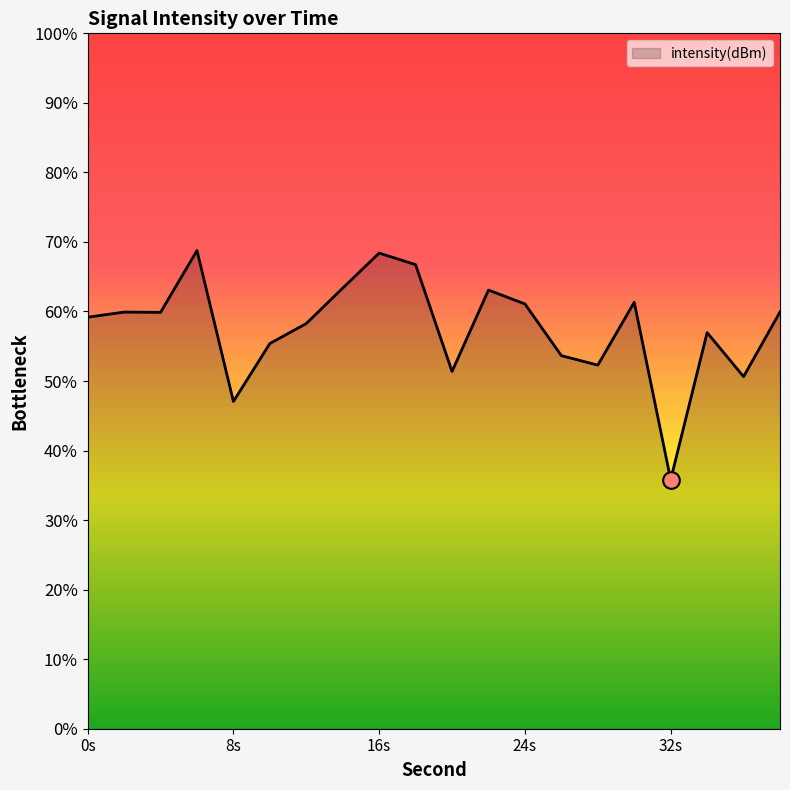

Which category has the lowest value across all series?

32s